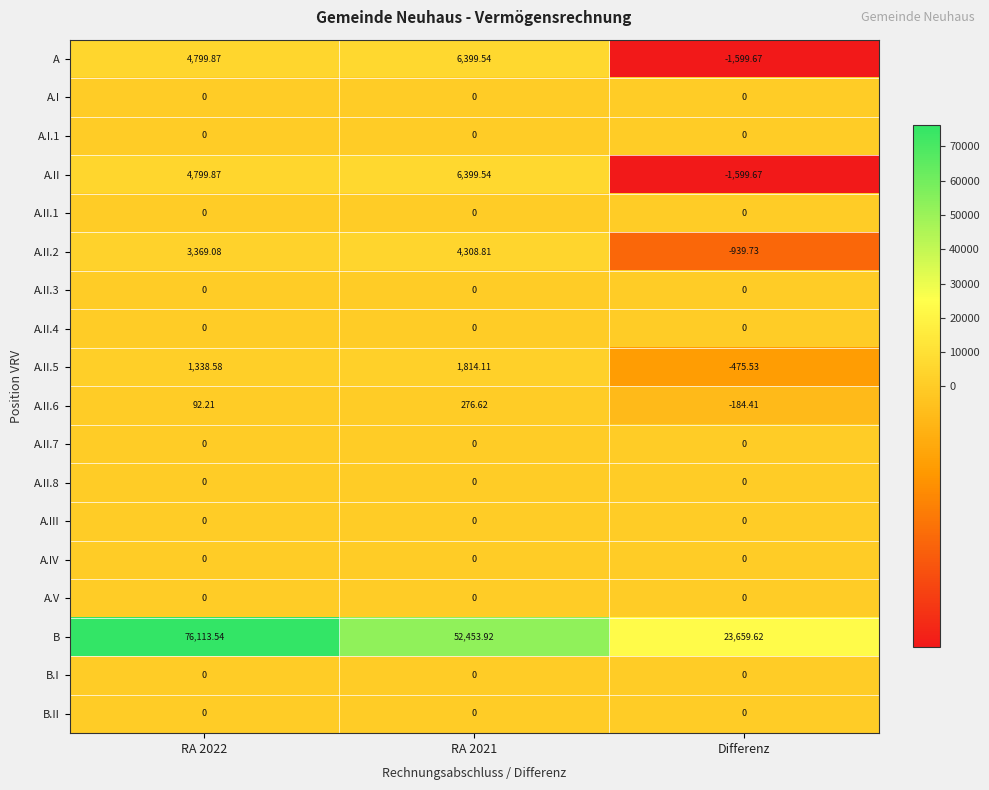

Which series has the largest total across all categories?

B